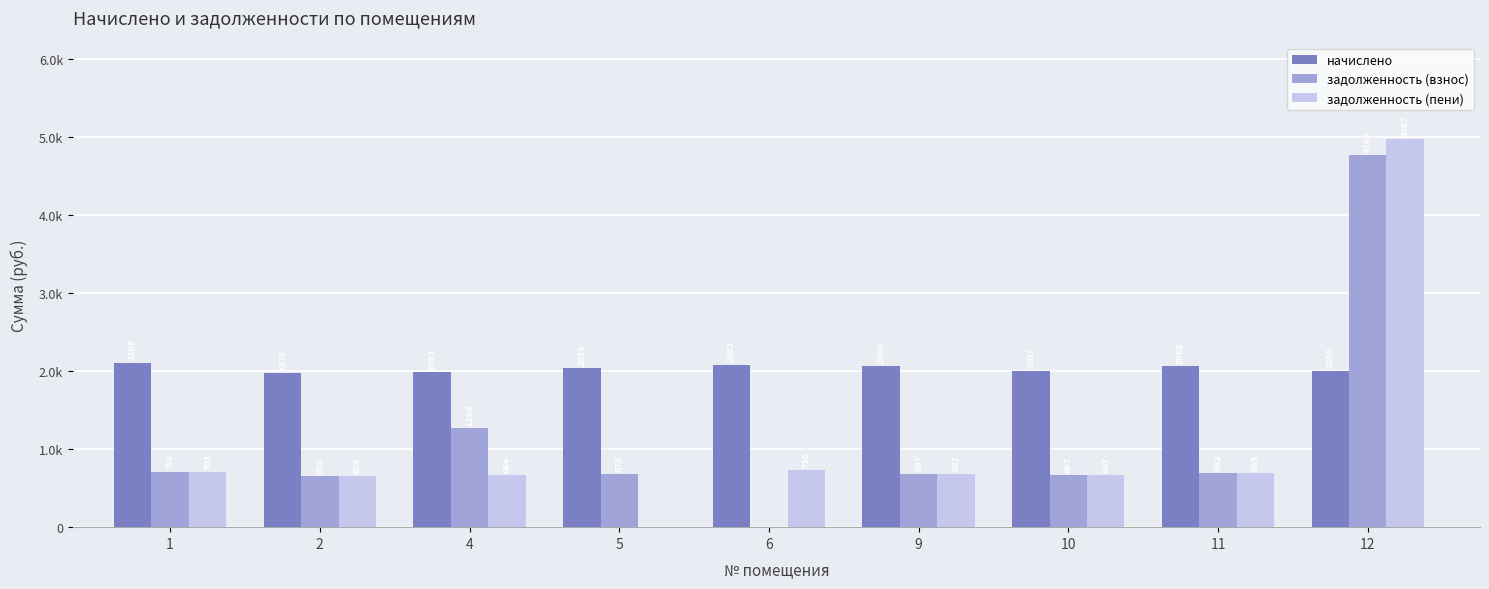

What are all the series names shown in the legend?

начислено, задолженность (взнос), задолженность (пени)